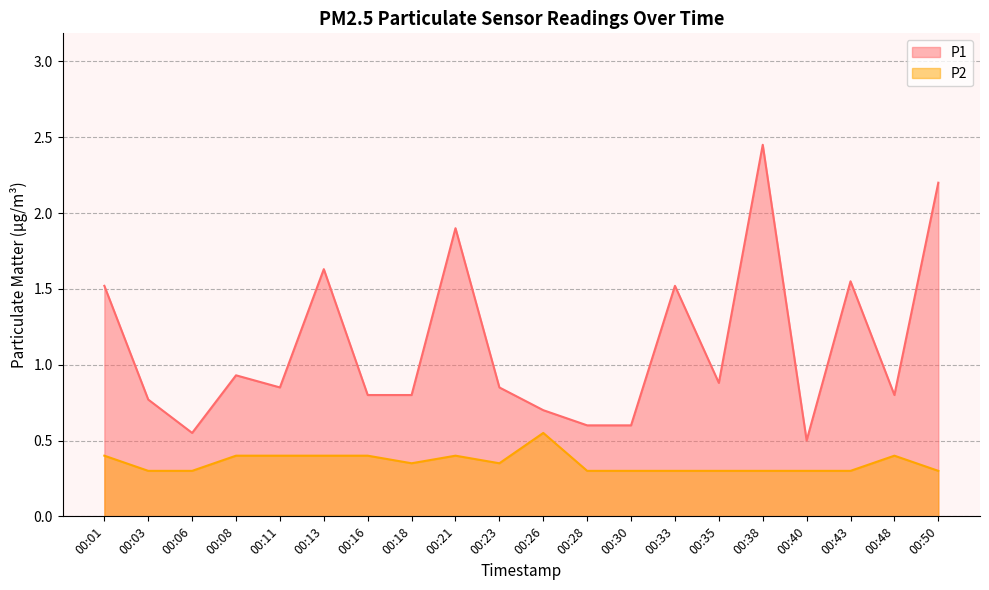

Where is P2 nearest to the value 0?

00:03